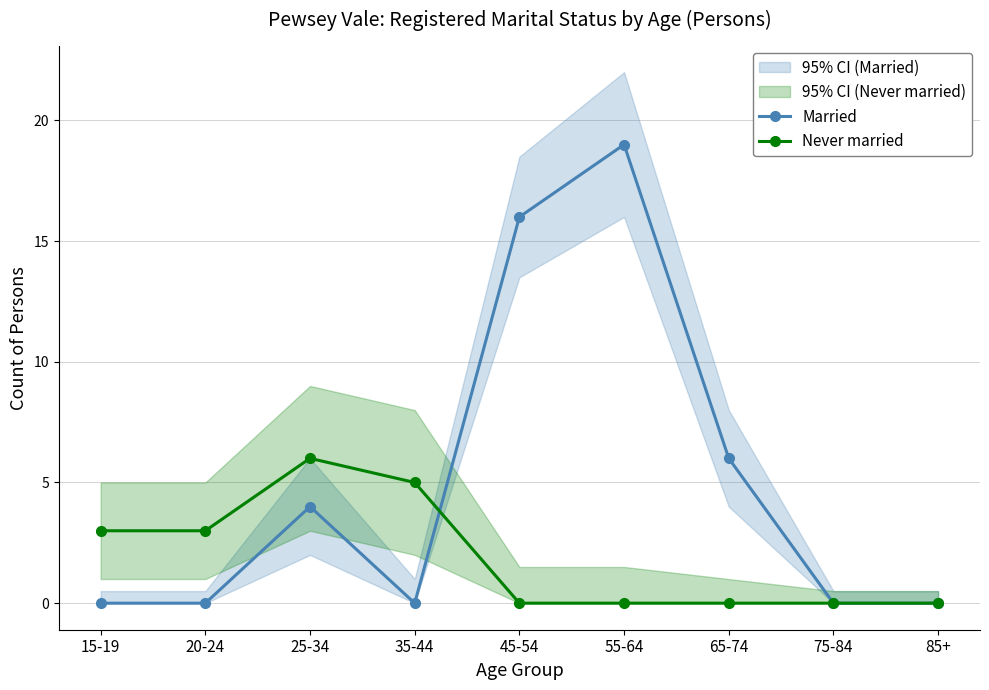

Where do Never married and Married first cross each other?

35-44 and 45-54